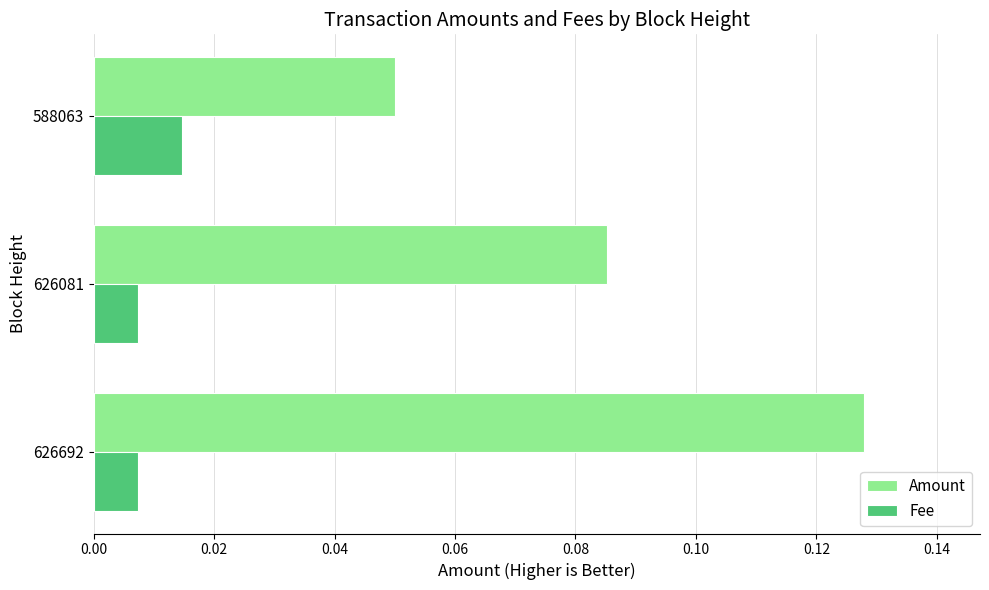

How many Fee values are between 0 and 1?

3